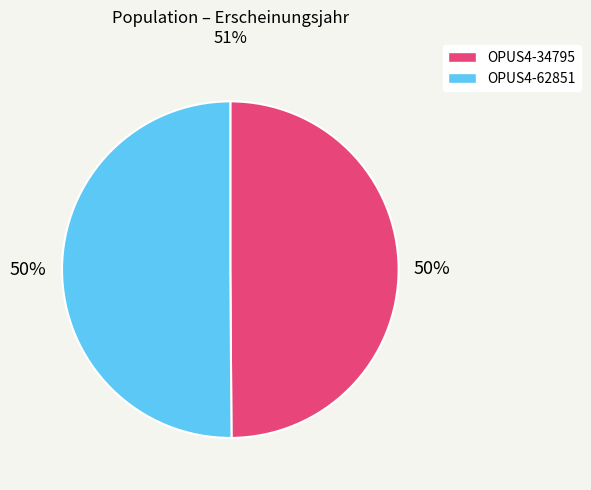

To the nearest percent, what percentage of the pie is OPUS4-34795?

50%